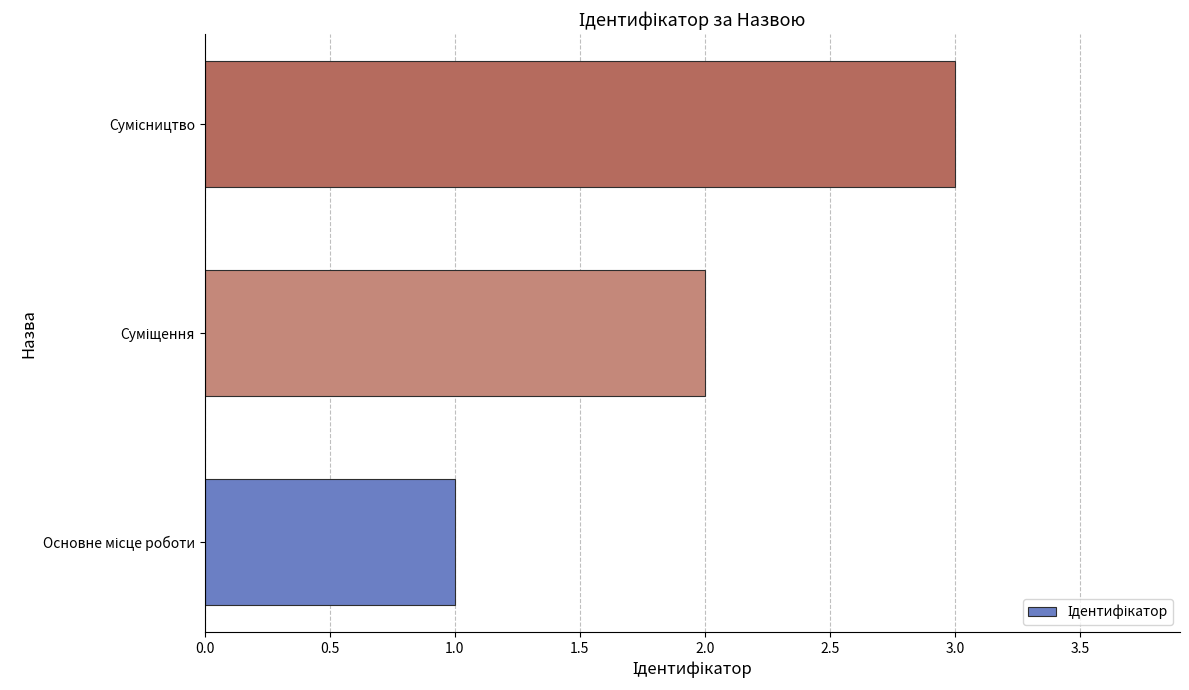

What is the greatest value displayed?

3